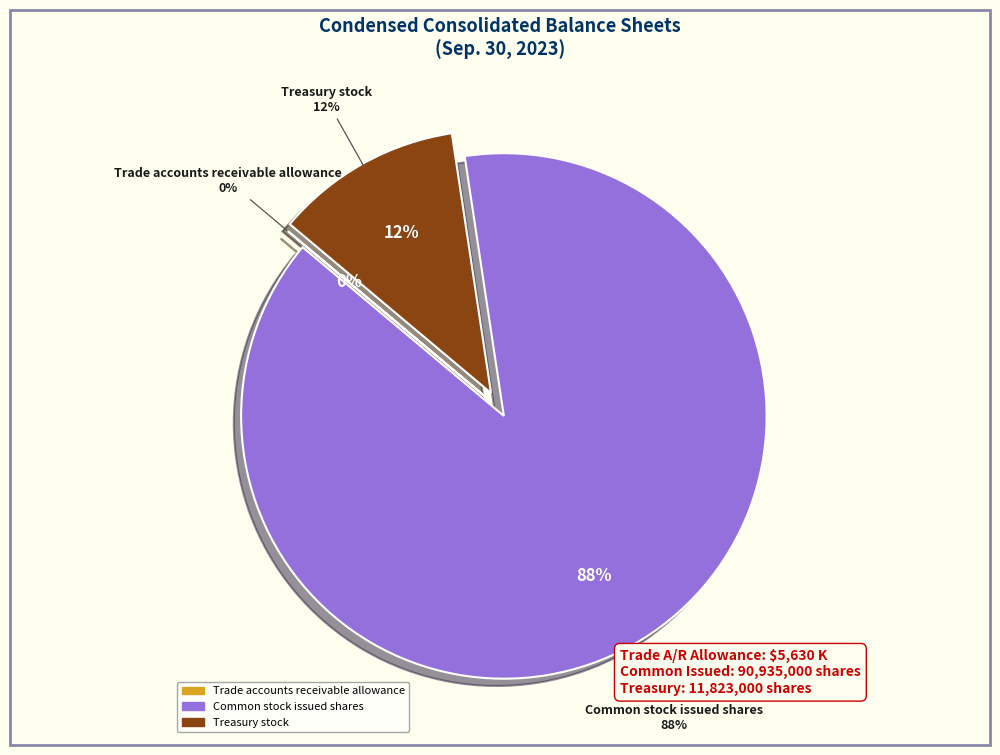

What percentage is the Treasury stock slice, to the nearest percent?

12%